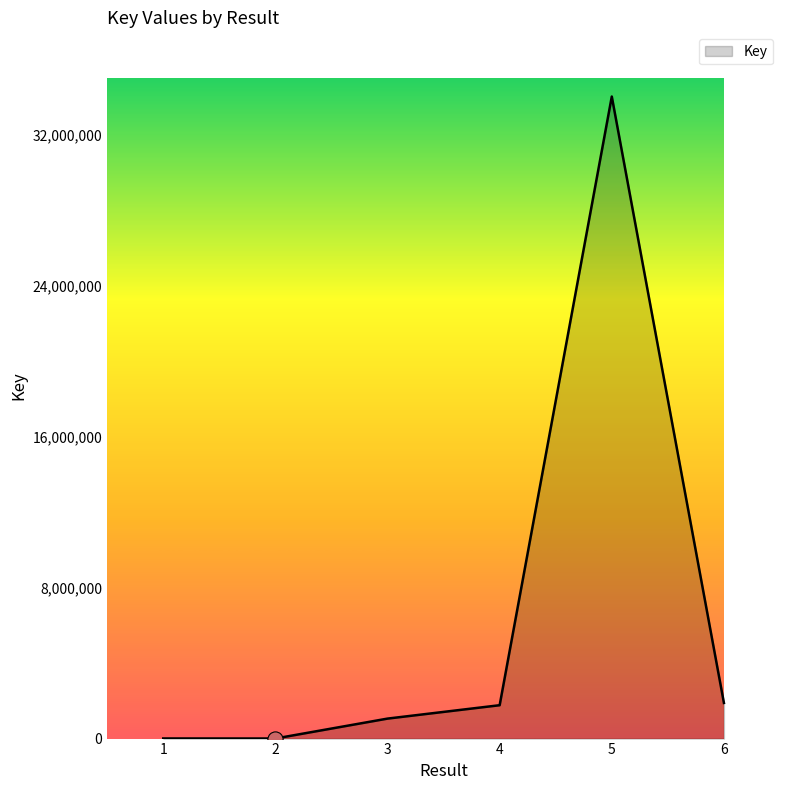

What is the change in value from 4 to 6?

+119732